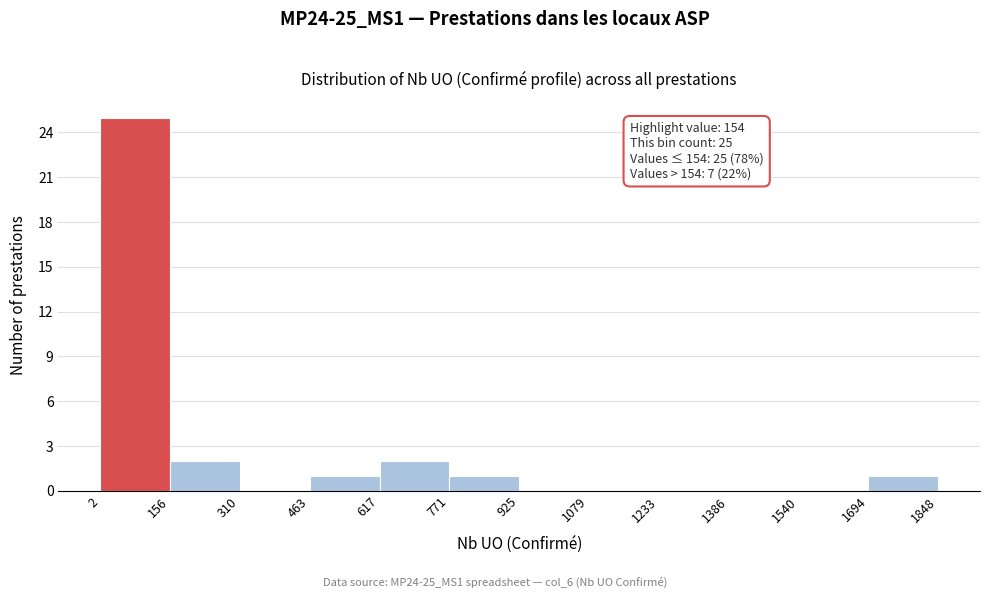

Over which range of the x-axis is the bar tallest?

2 to 156